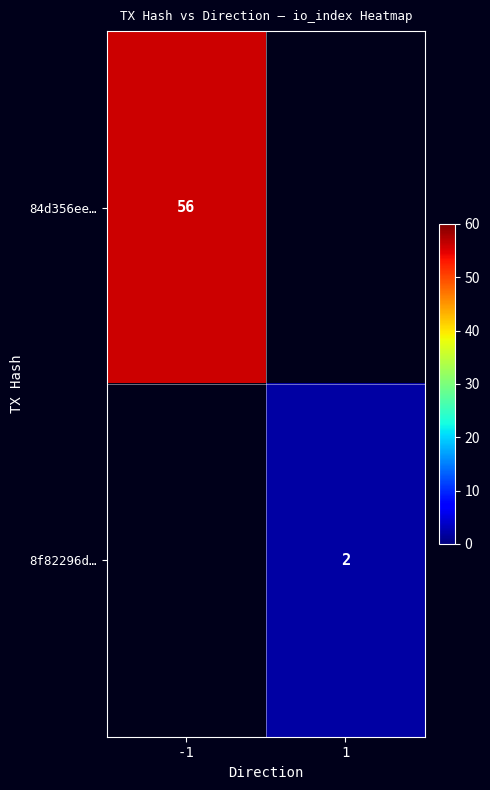

Is the value of 8f82296d… at 1 greater than the value of 84d356ee… at -1?

No